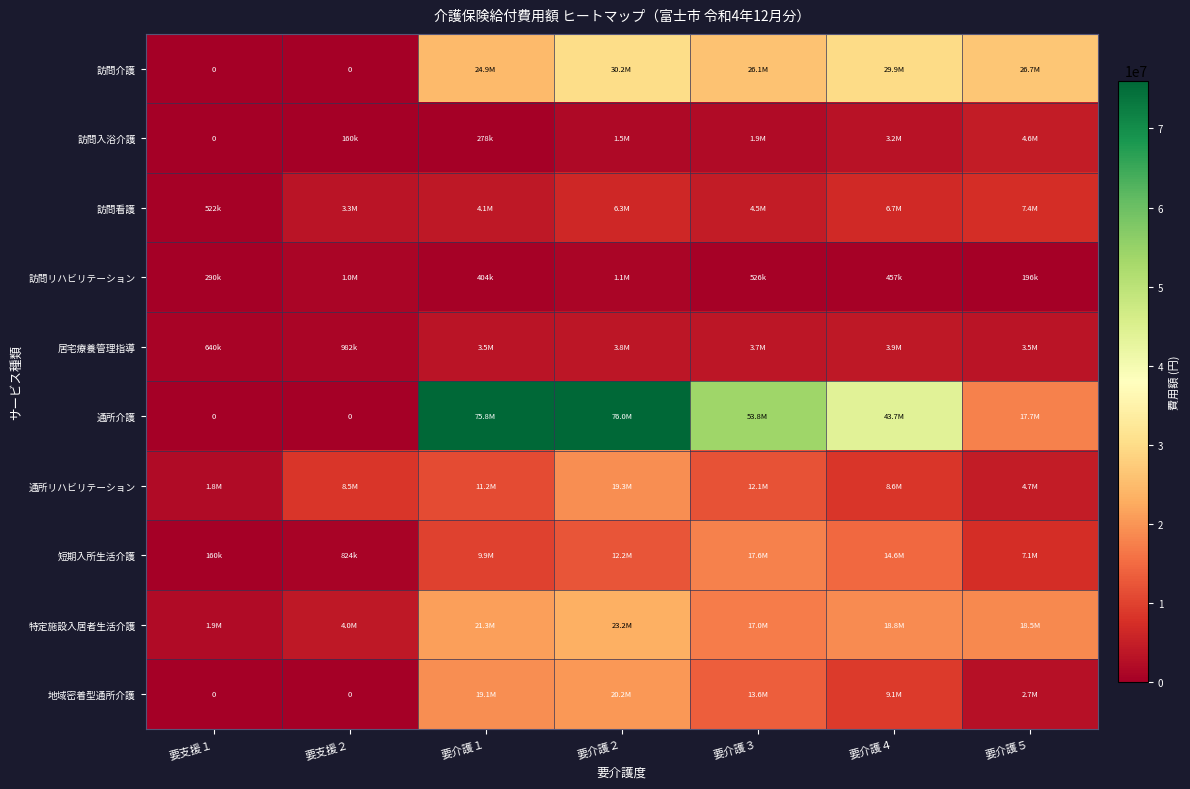

What is the difference between the 特定施設入居者生活介護 values at 要介護２ and 要介護３?

6251934